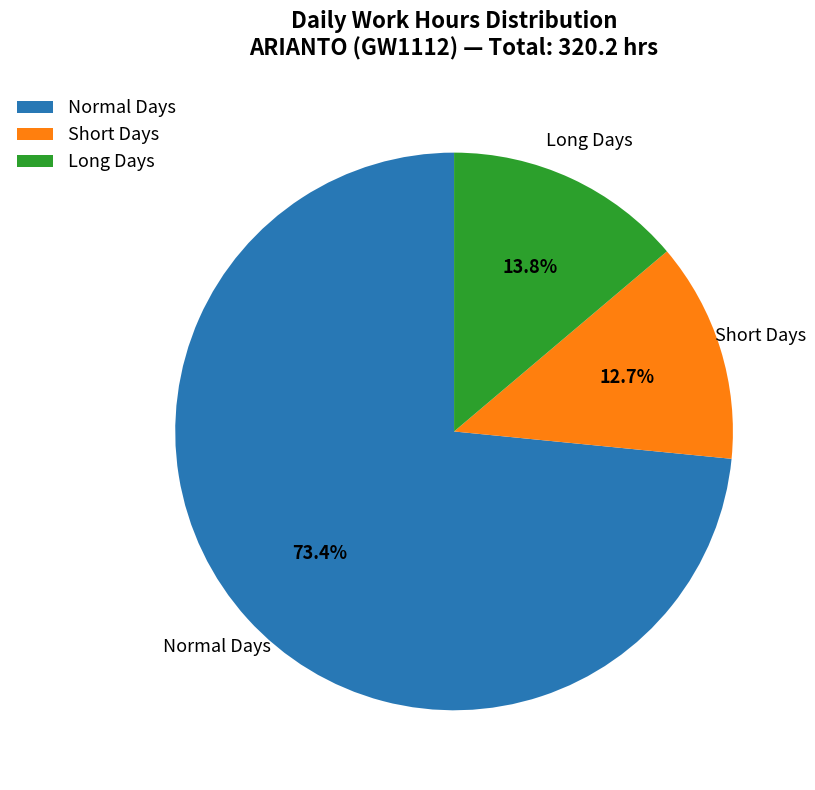

What percentage is NOT represented by Short Days?

87.3%